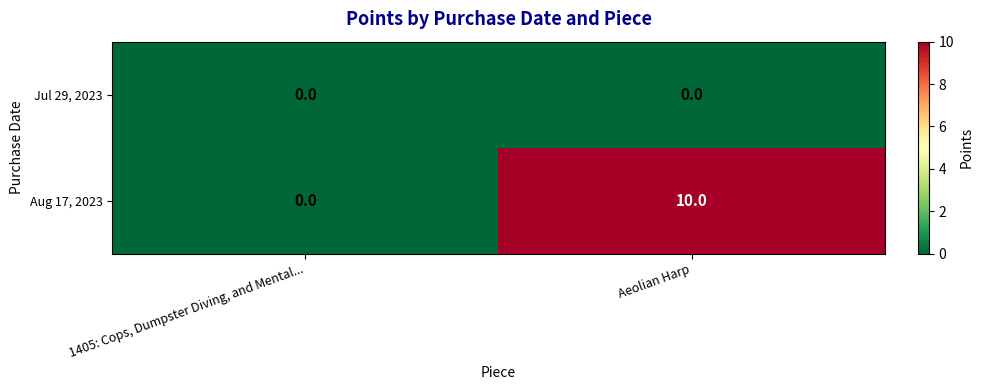

At which category is the sum across all series the highest?

Aeolian Harp